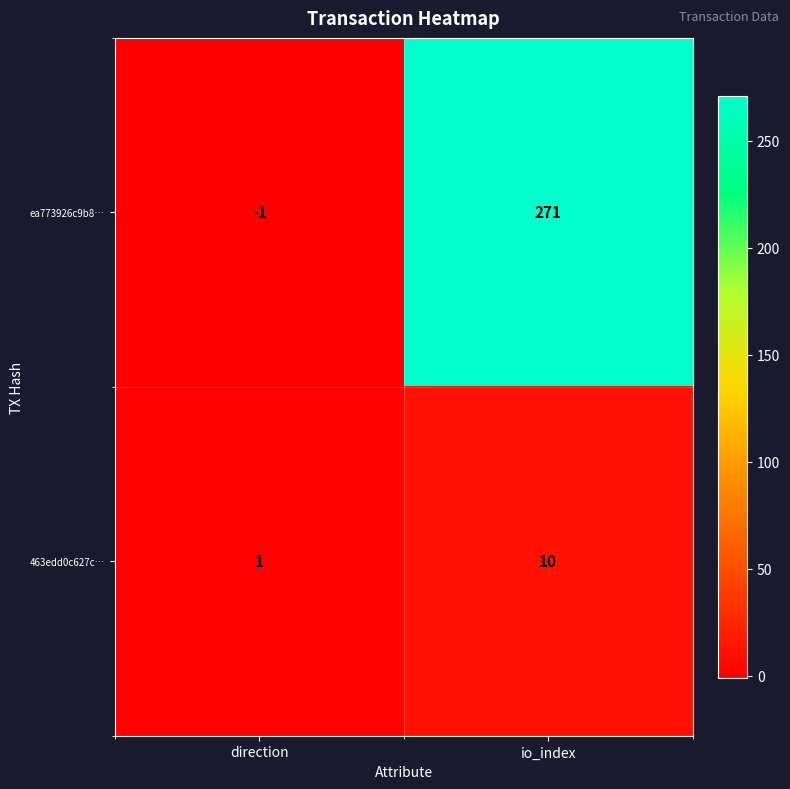

List the series in order of their overall mean, highest first.

ea773926c9b8…, 463edd0c627c…